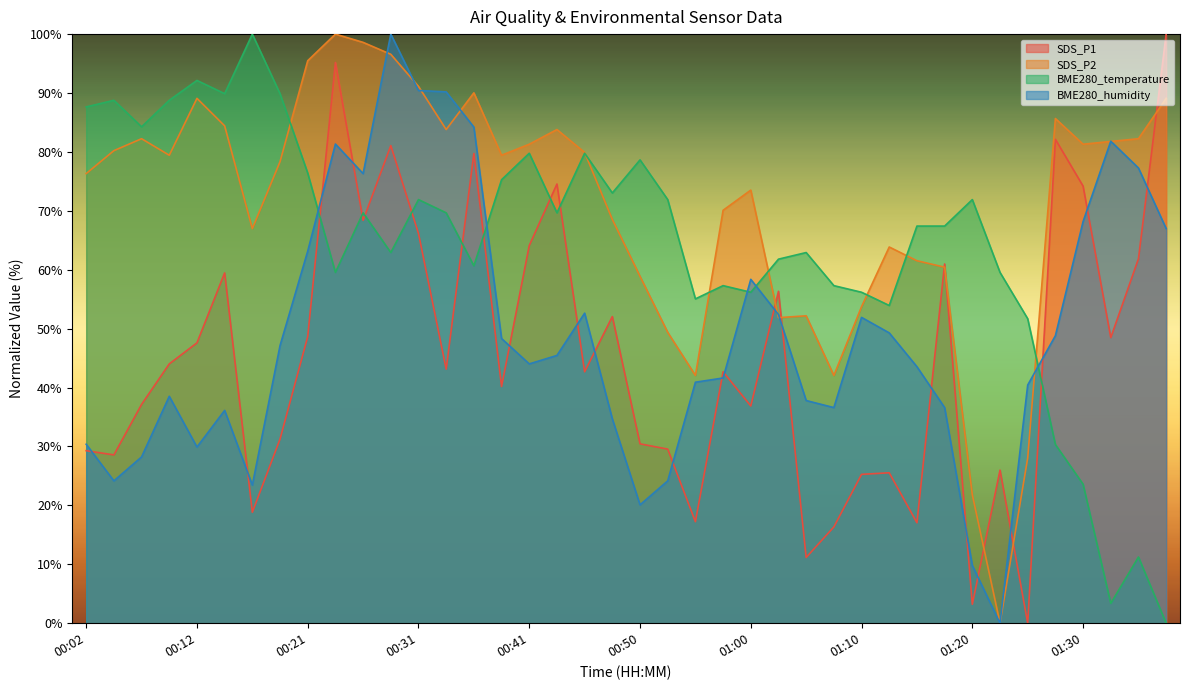

How many series are shown in this chart?

4